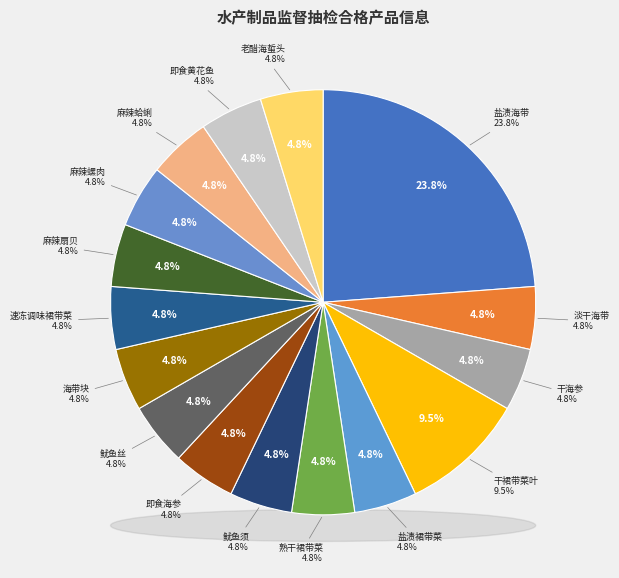

Count the number of slices in the pie.

16